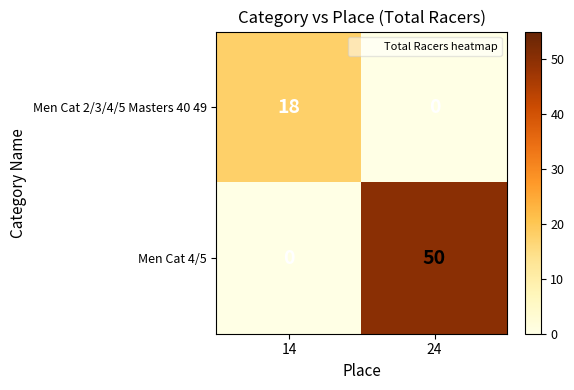

The value of Men Cat 4/5 at 14 is 0. True or false?

True